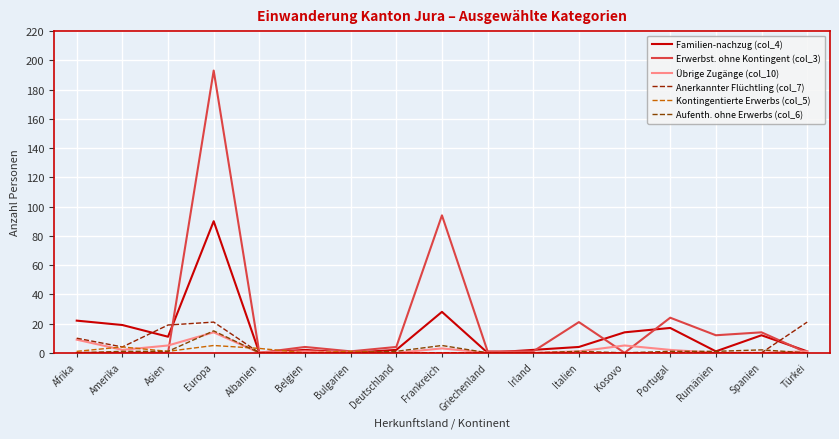

Which category has the highest value across all series?

Europa